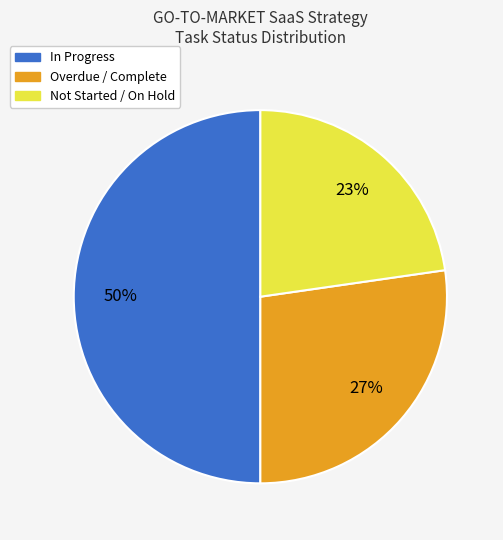

How many slices are in this pie chart?

3